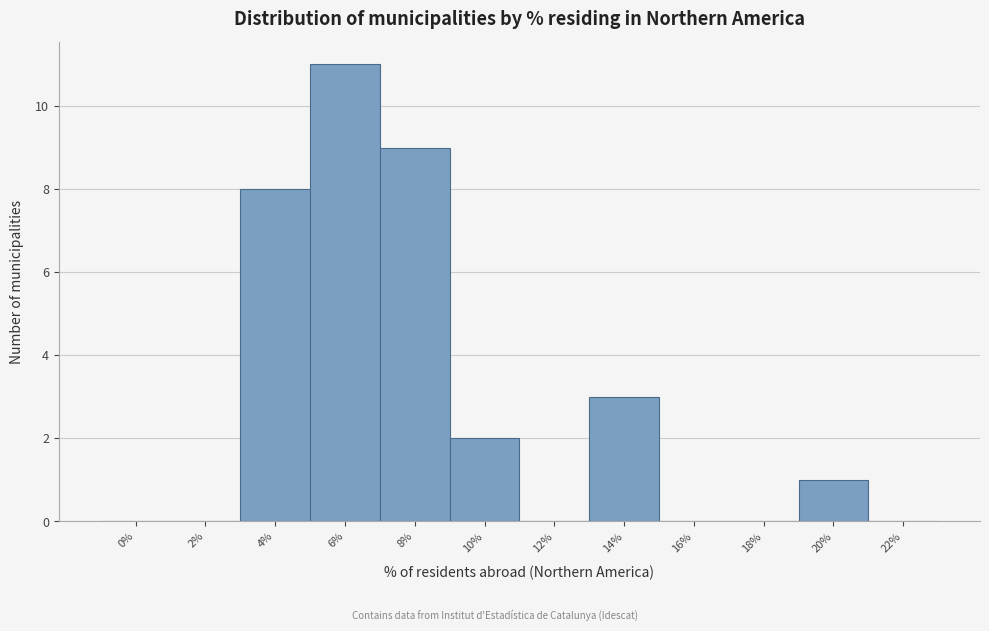

Reading left to right, list all the values displayed in this chart.

0%=0	2%=0	4%=8	6%=11	8%=9	10%=2	12%=0	14%=3	16%=0	18%=0	20%=1	22%=0